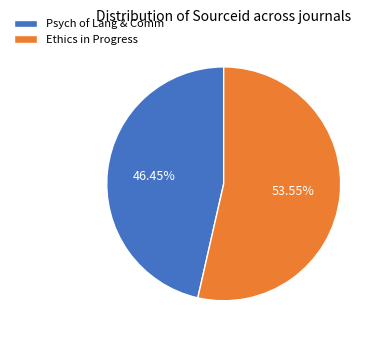

How many slices are in this pie chart?

2